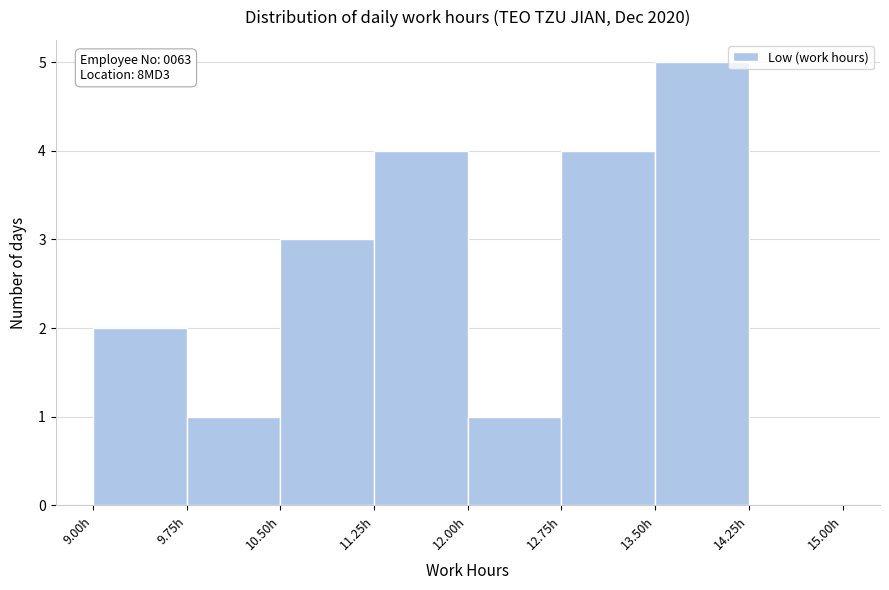

Over which range of the x-axis is the bar tallest?

13.50 to 14.25